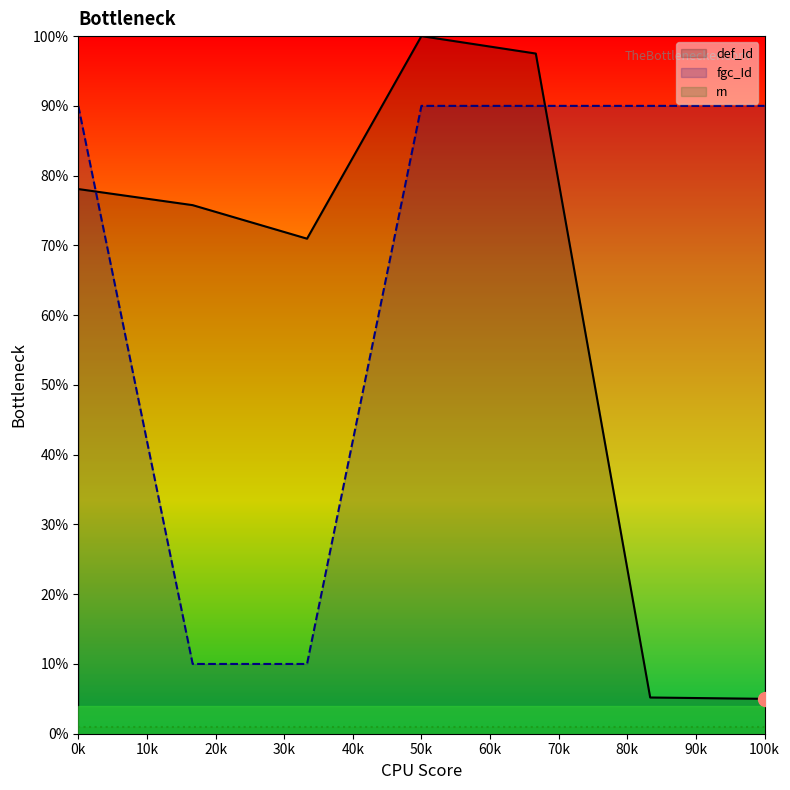

How many data points in def_Id are above 75?

4